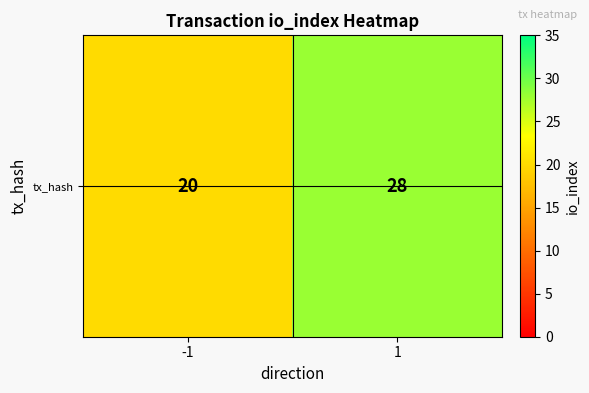

List the labels in order of value, smallest first.

-1, 1